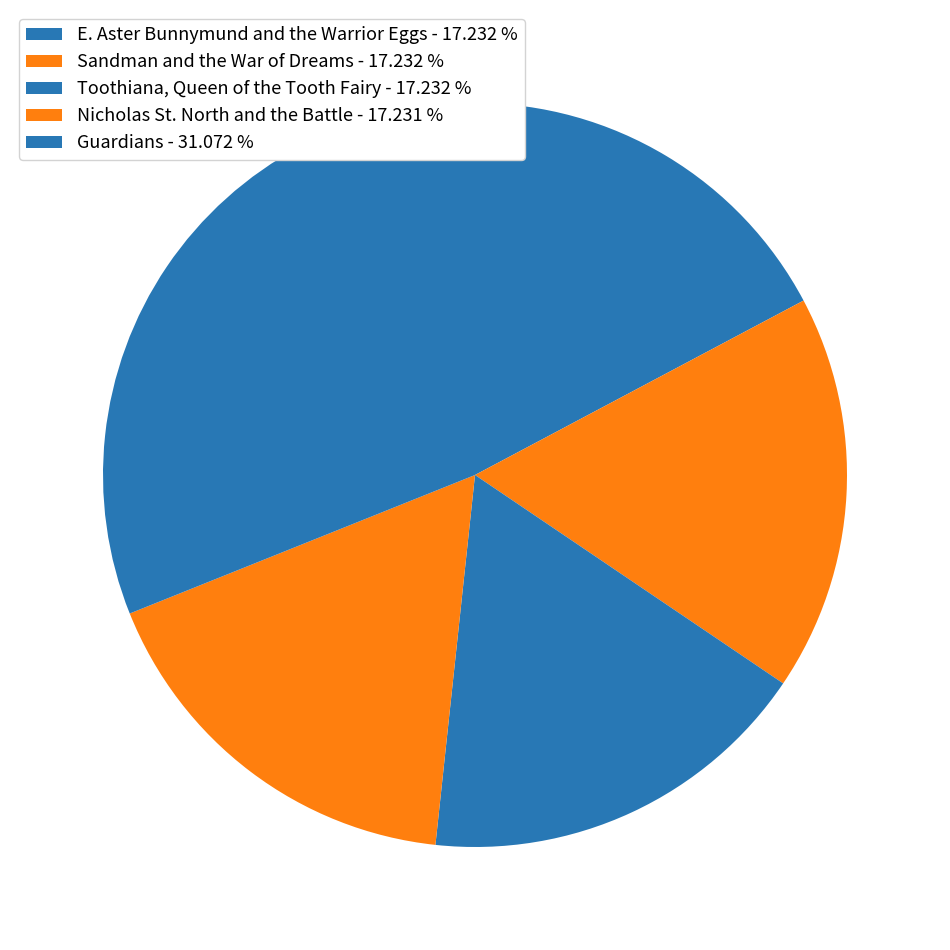

Count the number of slices in the pie.

5